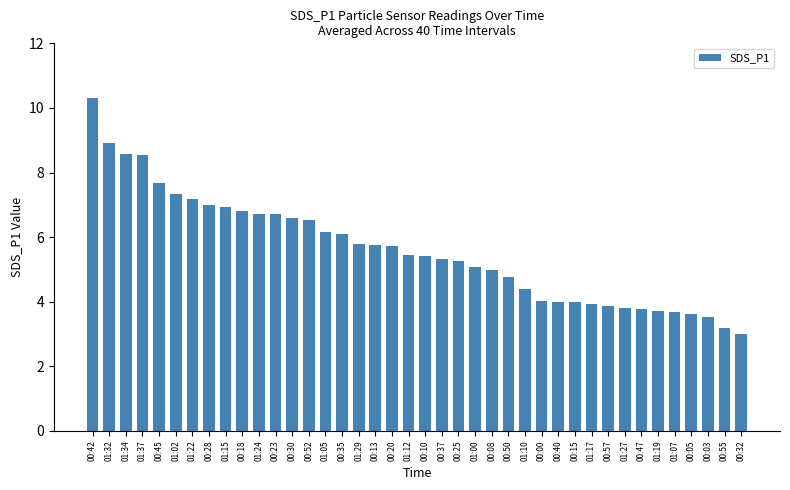

What is the smallest value displayed?

3.0